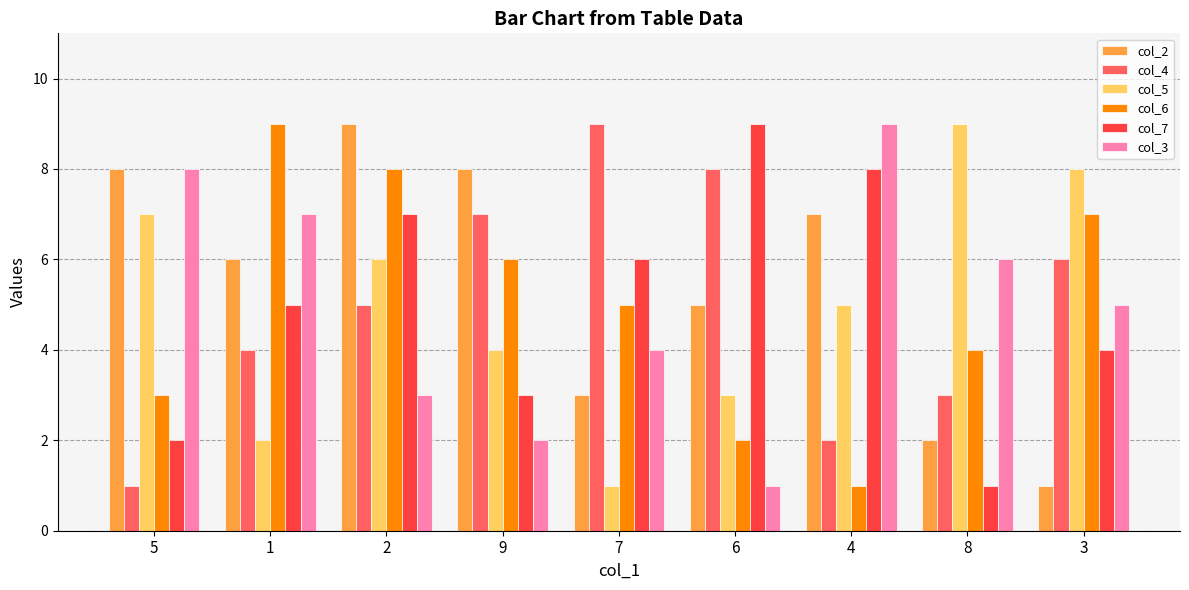

The value of col_5 at 4 is 5. True or false?

True